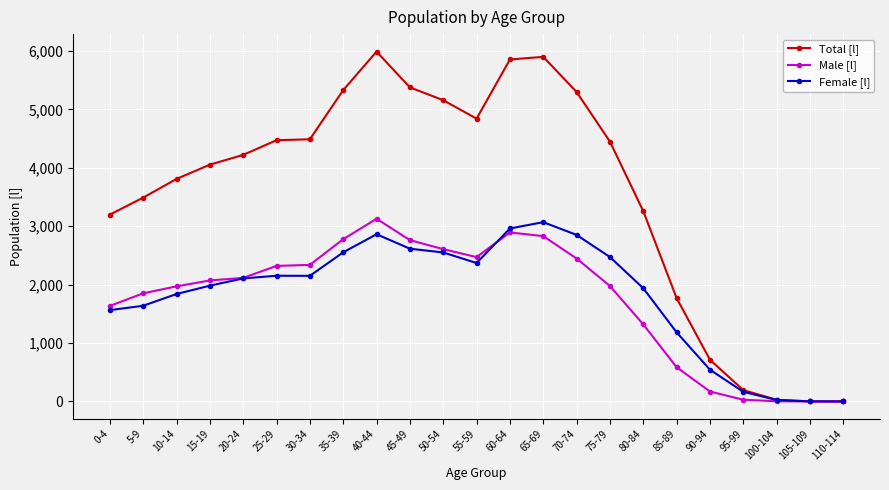

What is the greatest value displayed?

5989